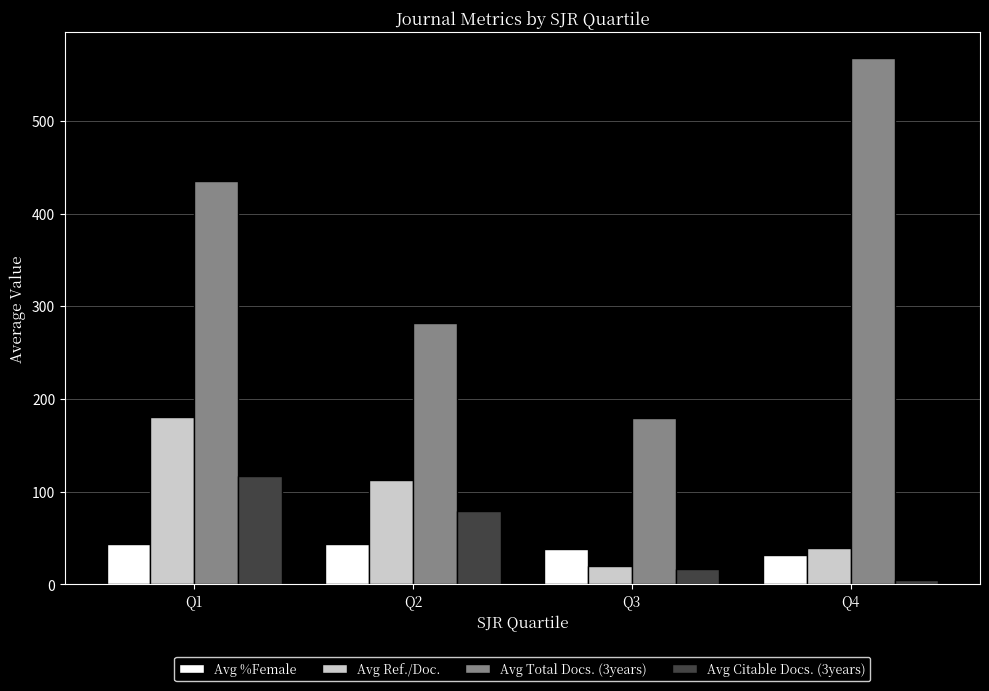

At which label is Avg Ref./Doc. closest to 100?

Q2